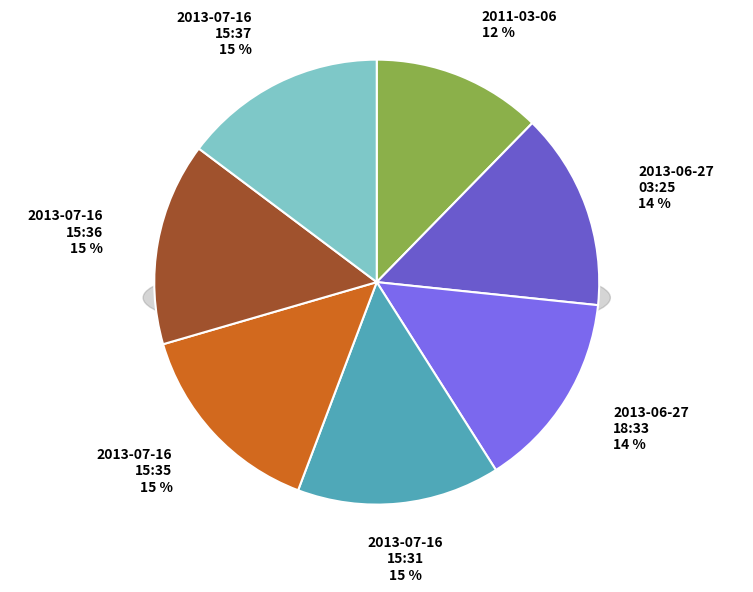

Is 2013-06-27
03:25 the majority of the pie?

No